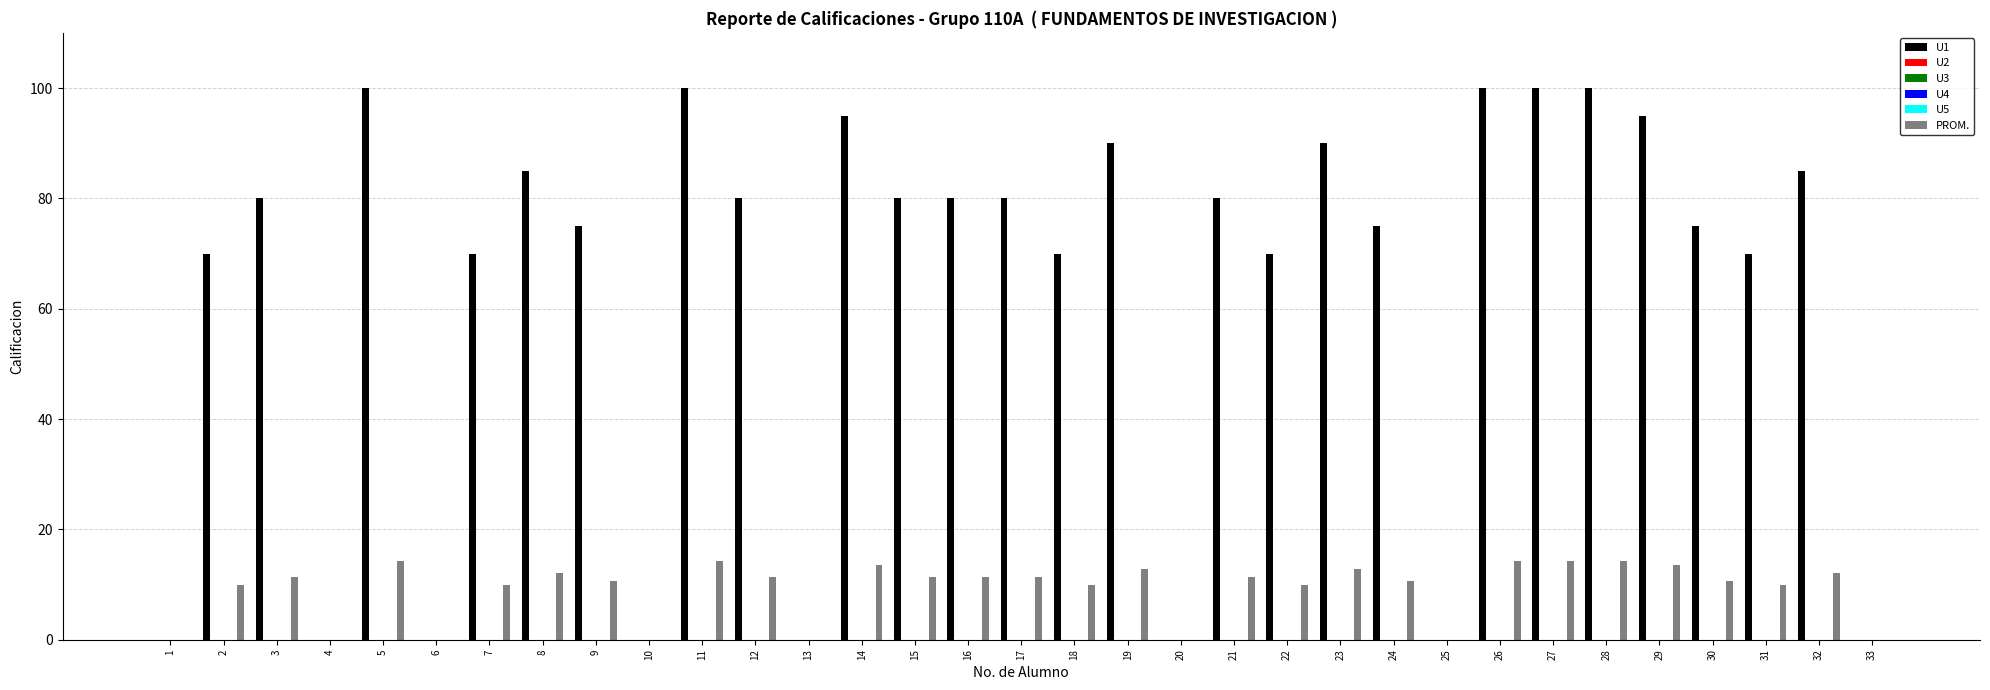

Is the value of PROM. at 31 greater than the value of U1 at 19?

No